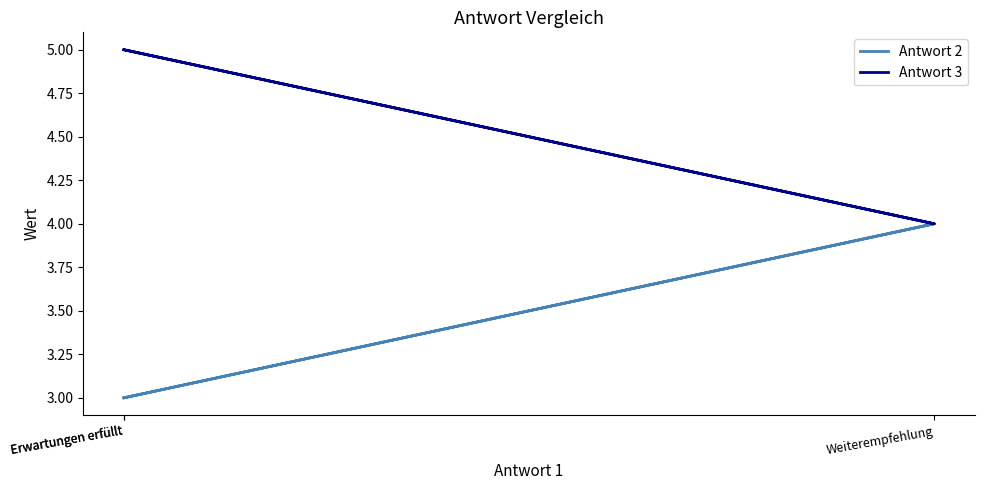

Count the number of data series in this chart.

2